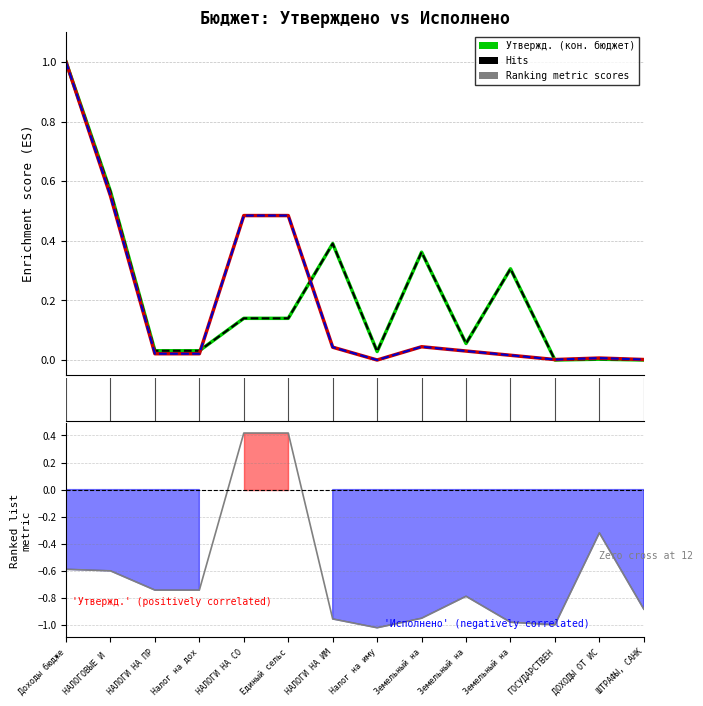

Reading left to right, what are all the values shown in this chart?

Утвержд. бюдж. назначения (кон. бюджет): Доходы бюдже=1.0	НАЛОГОВЫЕ И =0.6	НАЛОГИ НА ПР=0.0	Налог на дох=0.0	НАЛОГИ НА СО=0.1	Единый сельс=0.1	НАЛОГИ НА ИМ=0.4	Налог на иму=0.0	Земельный на=0.4	Земельный на=0.1	Земельный на=0.3	ГОСУДАРСТВЕН=0.0	ДОХОДЫ ОТ ИС=0.0	ШТРАФЫ, САНК=0.0
Утвержд. бюдж. назначения (сел. пос.): Доходы бюдже=1.0	НАЛОГОВЫЕ И =0.6	НАЛОГИ НА ПР=0.0	Налог на дох=0.0	НАЛОГИ НА СО=0.1	Единый сельс=0.1	НАЛОГИ НА ИМ=0.4	Налог на иму=0.0	Земельный на=0.4	Земельный на=0.1	Земельный на=0.3	ГОСУДАРСТВЕН=0.0	ДОХОДЫ ОТ ИС=0.0	ШТРАФЫ, САНК=0.0
Исполнено (кон. бюджет): Доходы бюдже=-0.6	НАЛОГОВЫЕ И =-0.6	НАЛОГИ НА ПР=-0.7	Налог на дох=-0.7	НАЛОГИ НА СО=0.4	Единый сельс=0.4	НАЛОГИ НА ИМ=-1.0	Налог на иму=-1.0	Земельный на=-1.0	Земельный на=-0.8	Земельный на=-1.0	ГОСУДАРСТВЕН=-1.0	ДОХОДЫ ОТ ИС=-0.3	ШТРАФЫ, САНК=-0.9
Исполнено (сел. пос.): Доходы бюдже=1.0	НАЛОГОВЫЕ И =0.6	НАЛОГИ НА ПР=0.0	Налог на дох=0.0	НАЛОГИ НА СО=0.5	Единый сельс=0.5	НАЛОГИ НА ИМ=0.0	Налог на иму=0.0	Земельный на=0.0	Земельный на=0.0	Земельный на=0.0	ГОСУДАРСТВЕН=0.0	ДОХОДЫ ОТ ИС=0.0	ШТРАФЫ, САНК=0.0